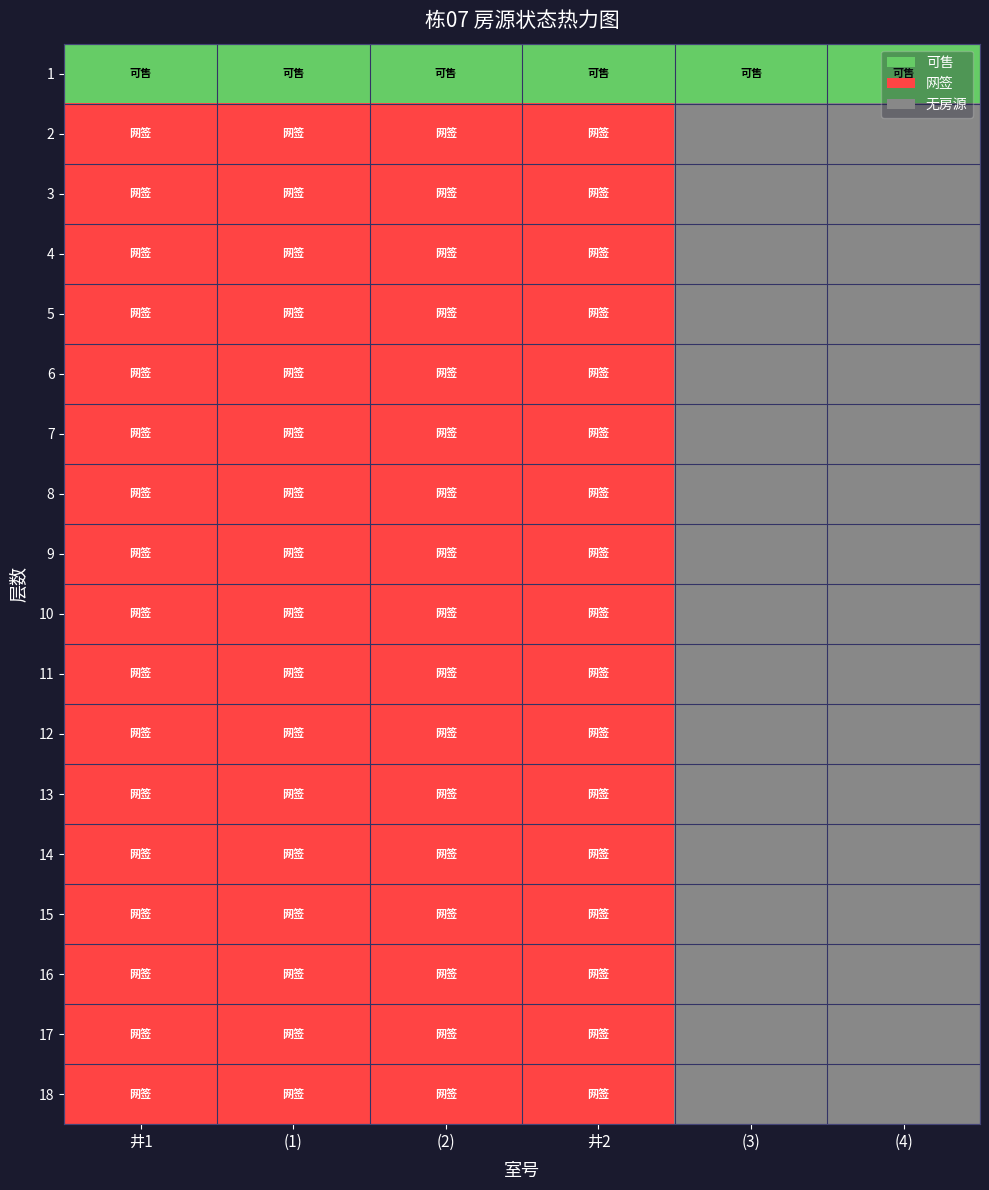

Reading left to right, list all the values displayed in this chart.

1: 井1=0	(1)=0	(2)=0	井2=0	(3)=0	(4)=0
2: 井1=2	(1)=2	(2)=2	井2=2	(3)=-1	(4)=-1
3: 井1=2	(1)=2	(2)=2	井2=2	(3)=-1	(4)=-1
4: 井1=2	(1)=2	(2)=2	井2=2	(3)=-1	(4)=-1
5: 井1=2	(1)=2	(2)=2	井2=2	(3)=-1	(4)=-1
6: 井1=2	(1)=2	(2)=2	井2=2	(3)=-1	(4)=-1
7: 井1=2	(1)=2	(2)=2	井2=2	(3)=-1	(4)=-1
8: 井1=2	(1)=2	(2)=2	井2=2	(3)=-1	(4)=-1
9: 井1=2	(1)=2	(2)=2	井2=2	(3)=-1	(4)=-1
10: 井1=2	(1)=2	(2)=2	井2=2	(3)=-1	(4)=-1
11: 井1=2	(1)=2	(2)=2	井2=2	(3)=-1	(4)=-1
12: 井1=2	(1)=2	(2)=2	井2=2	(3)=-1	(4)=-1
13: 井1=2	(1)=2	(2)=2	井2=2	(3)=-1	(4)=-1
14: 井1=2	(1)=2	(2)=2	井2=2	(3)=-1	(4)=-1
15: 井1=2	(1)=2	(2)=2	井2=2	(3)=-1	(4)=-1
16: 井1=2	(1)=2	(2)=2	井2=2	(3)=-1	(4)=-1
17: 井1=2	(1)=2	(2)=2	井2=2	(3)=-1	(4)=-1
18: 井1=2	(1)=2	(2)=2	井2=2	(3)=-1	(4)=-1